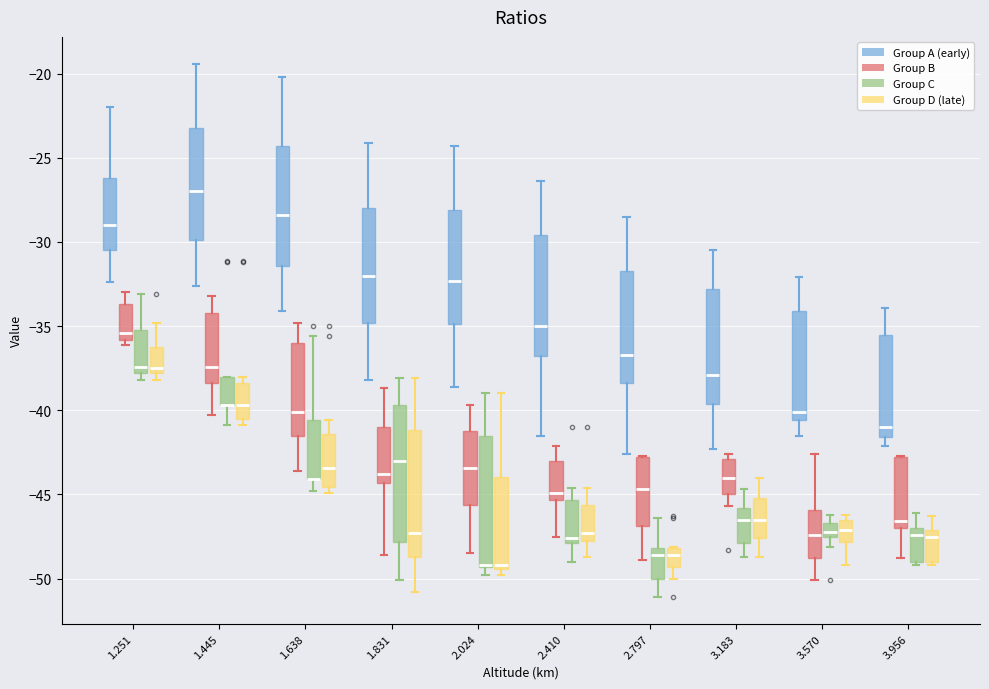

Reading left to right, transcribe this box plot: for each box, give where its median line is, the range the box spans, and where its two whiskers end, as read against the y-axis. The values are not printed on the chart, so give them approximately, as read against the axis.

1.251 (Group A (early)): median -29.0, box -30.5 to -26.0, whiskers -32.5 to -22.0
1.251 (Group B): median -35.5, box -36.0 to -33.5, whiskers -36.0 (just below the box's lower edge) to -33.0
1.251 (Group C): median -37.5, box -38.0 to -35.0, whiskers -38.0 (just below the box's lower edge) to -33.0
1.251 (Group D (late)): median -37.5, box -38.0 to -36.0, whiskers -38.0 (just below the box's lower edge) to -35.0
1.445 (Group A (early)): median -27.0, box -30.0 to -23.0, whiskers -32.5 to -19.5
1.445 (Group B): median -37.5, box -38.5 to -34.0, whiskers -40.5 to -33.0
1.445 (Group C): median -39.5 (drawn on the box's lower edge), box -39.5 to -38.0, whiskers -41.0 to -38.0
1.445 (Group D (late)): median -39.5, box -40.5 to -38.5, whiskers -41.0 to -38.0
1.638 (Group A (early)): median -28.5, box -31.5 to -24.5, whiskers -34.0 to -20.0
1.638 (Group B): median -40.0, box -41.5 to -36.0, whiskers -43.5 to -35.0
1.638 (Group C): median -44.0 (drawn on the box's lower edge), box -44.0 to -40.5, whiskers -45.0 to -35.5
1.638 (Group D (late)): median -43.5, box -44.5 to -41.5, whiskers -45.0 to -40.5
1.831 (Group A (early)): median -32.0, box -35.0 to -28.0, whiskers -38.0 to -24.0
1.831 (Group B): median -44.0, box -44.5 to -41.0, whiskers -48.5 to -38.5
1.831 (Group C): median -43.0, box -48.0 to -39.5, whiskers -50.0 to -38.0
1.831 (Group D (late)): median -47.5, box -48.5 to -41.0, whiskers -51.0 to -38.0
2.024 (Group A (early)): median -32.5, box -35.0 to -28.0, whiskers -38.5 to -24.5
2.024 (Group B): median -43.5, box -45.5 to -41.0, whiskers -48.5 to -39.5
2.024 (Group C): median -49.0 (drawn on the box's lower edge), box -49.5 to -41.5, whiskers -50.0 to -39.0
2.024 (Group D (late)): median -49.0, box -49.5 to -44.0, whiskers -50.0 to -39.0
2.410 (Group A (early)): median -35.0, box -37.0 to -29.5, whiskers -41.5 to -26.5
2.410 (Group B): median -45.0, box -45.5 to -43.0, whiskers -47.5 to -42.0
2.410 (Group C): median -47.5, box -48.0 to -45.5, whiskers -49.0 to -44.5
2.410 (Group D (late)): median -47.5 (just above the box's lower edge), box -47.5 to -45.5, whiskers -48.5 to -44.5
2.797 (Group A (early)): median -36.5, box -38.5 to -31.5, whiskers -42.5 to -28.5
2.797 (Group B): median -44.5, box -47.0 to -43.0, whiskers -49.0 to -42.5
2.797 (Group C): median -48.5, box -50.0 to -48.0, whiskers -51.0 to -46.5
2.797 (Group D (late)): median -48.5, box -49.5 to -48.0, whiskers -50.0 to -48.0
3.183 (Group A (early)): median -38.0, box -39.5 to -33.0, whiskers -42.5 to -30.5
3.183 (Group B): median -44.0, box -45.0 to -43.0, whiskers -45.5 to -42.5
3.183 (Group C): median -46.5, box -48.0 to -46.0, whiskers -48.5 to -44.5
3.183 (Group D (late)): median -46.5, box -47.5 to -45.0, whiskers -48.5 to -44.0
3.570 (Group A (early)): median -40.0, box -40.5 to -34.0, whiskers -41.5 to -32.0
3.570 (Group B): median -47.5, box -49.0 to -46.0, whiskers -50.0 to -42.5
3.570 (Group C): median -47.0, box -47.5 to -46.5, whiskers -48.0 to -46.0
3.570 (Group D (late)): median -47.0, box -48.0 to -46.5, whiskers -49.0 to -46.0
3.956 (Group A (early)): median -41.0, box -41.5 to -35.5, whiskers -42.0 to -34.0
3.956 (Group B): median -46.5, box -47.0 to -43.0, whiskers -49.0 to -42.5
3.956 (Group C): median -47.5, box -49.0 to -47.0, whiskers -49.0 (just below the box's lower edge) to -46.0
3.956 (Group D (late)): median -47.5, box -49.0 to -47.0, whiskers -49.0 (just below the box's lower edge) to -46.5